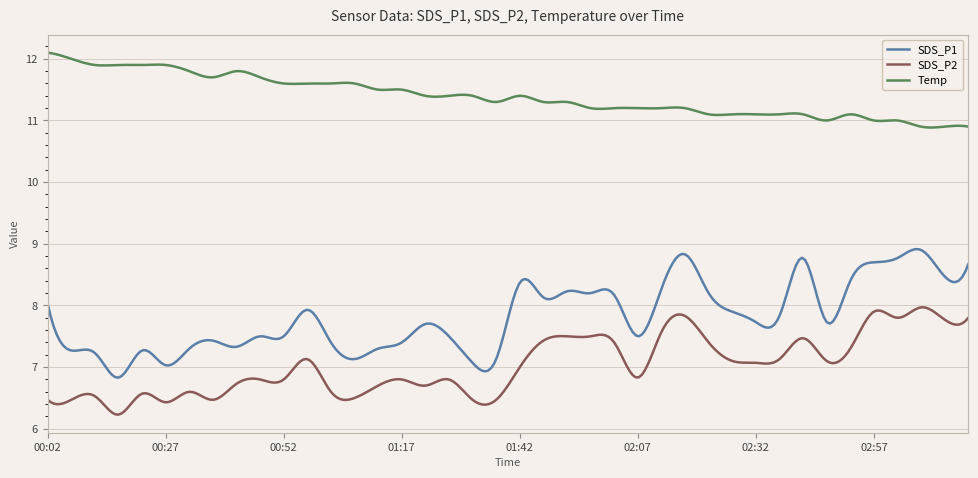

Rank the series by their average value, from lowest to highest.

SDS_P2, SDS_P1, Temp